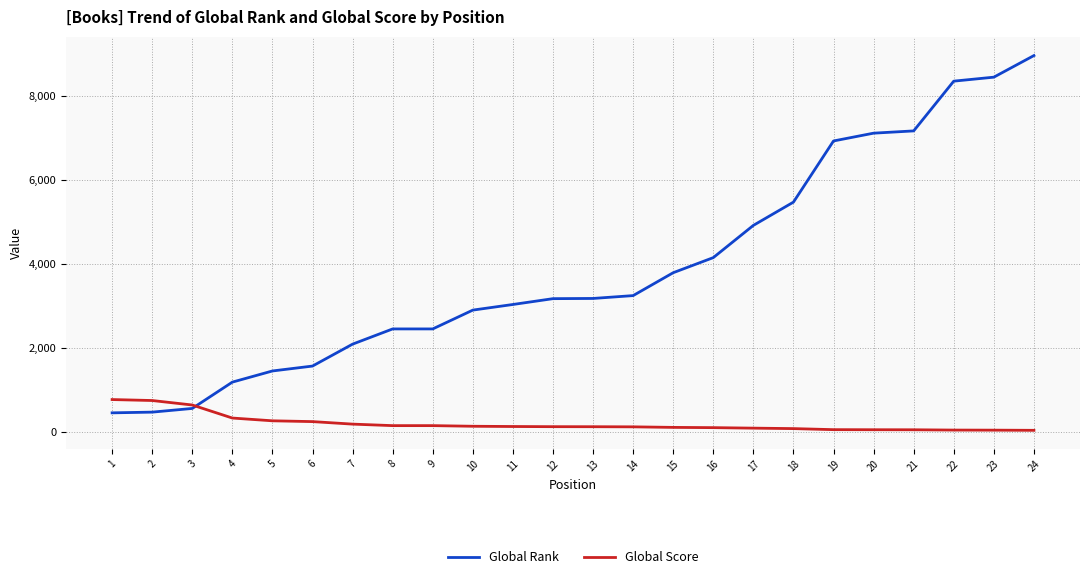

Which series has the widest spread of values?

Global Rank